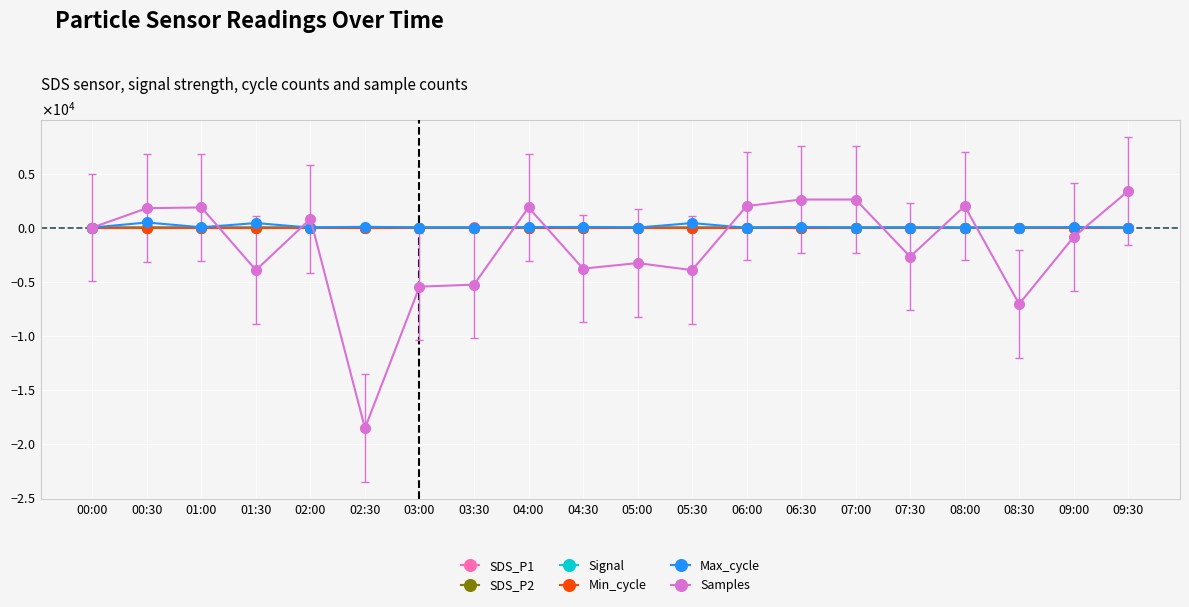

What is the value of the Max_cycle point at the 17th from the left?

-25.0